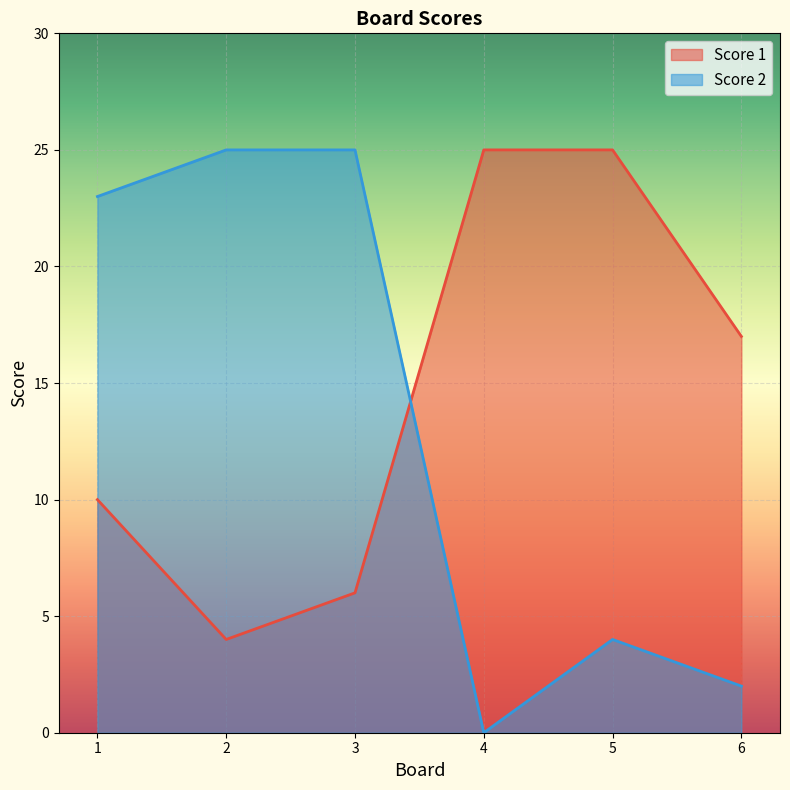

What is the difference between the maximum and minimum values in the Score 2 series?

25